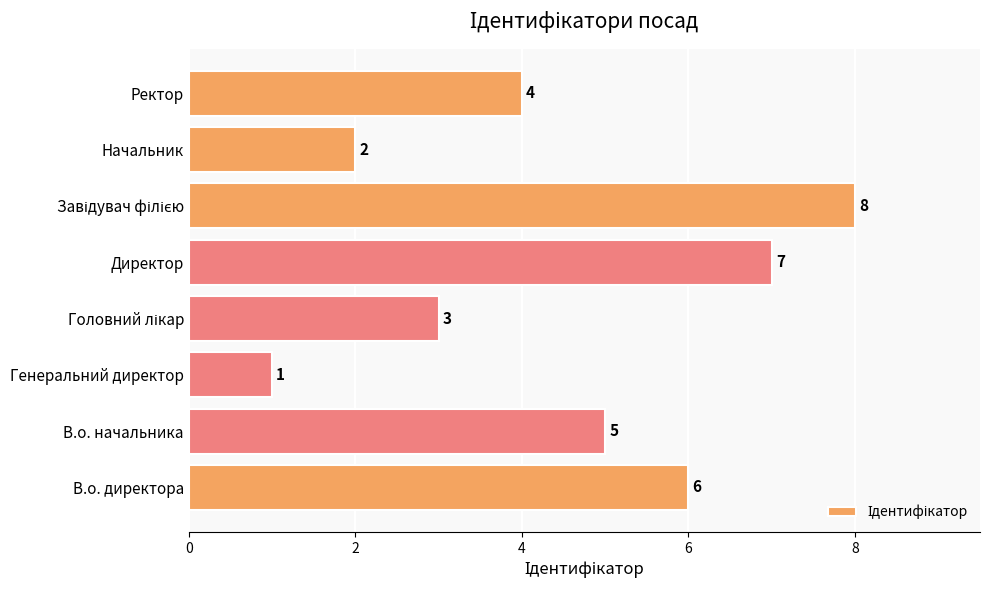

What is the greatest value displayed?

8